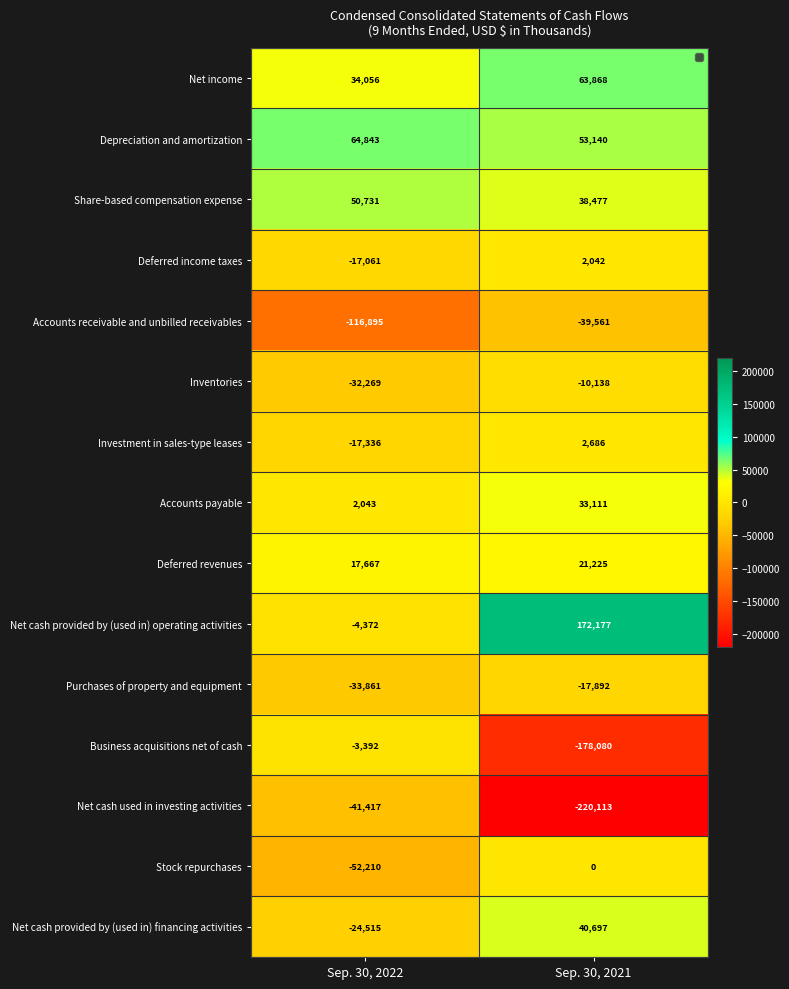

Where is Accounts payable nearest to the value 17577?

Sep. 30, 2022